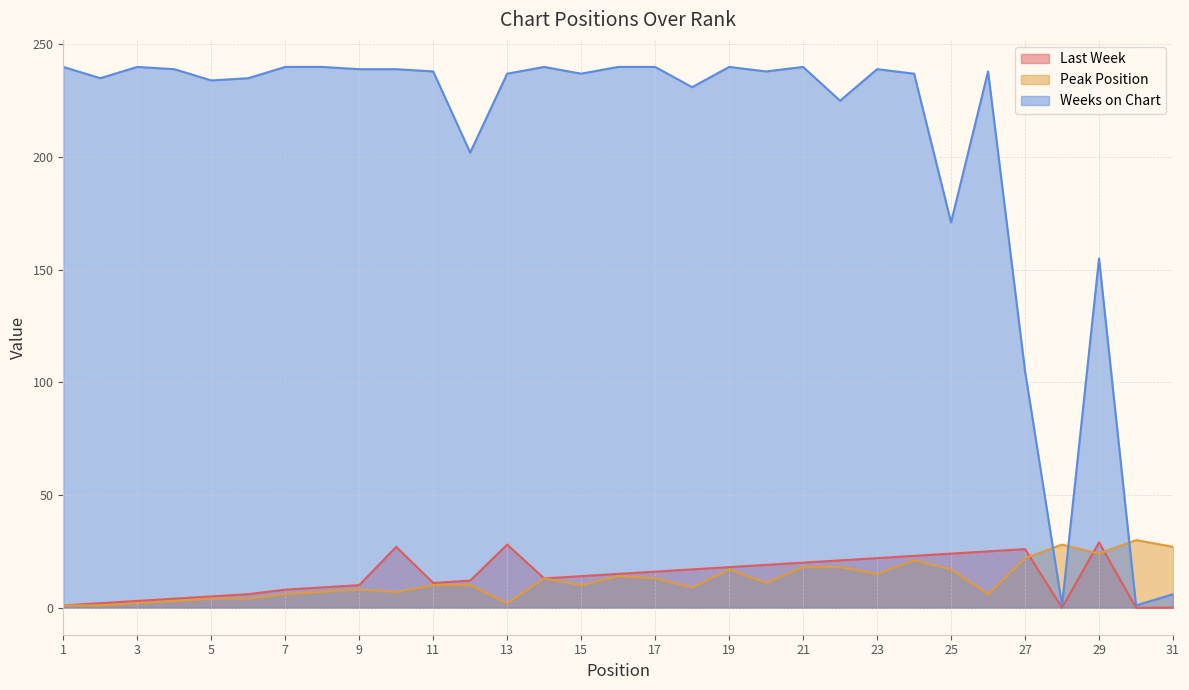

Does the chart display data point markers on the line(s)?

No